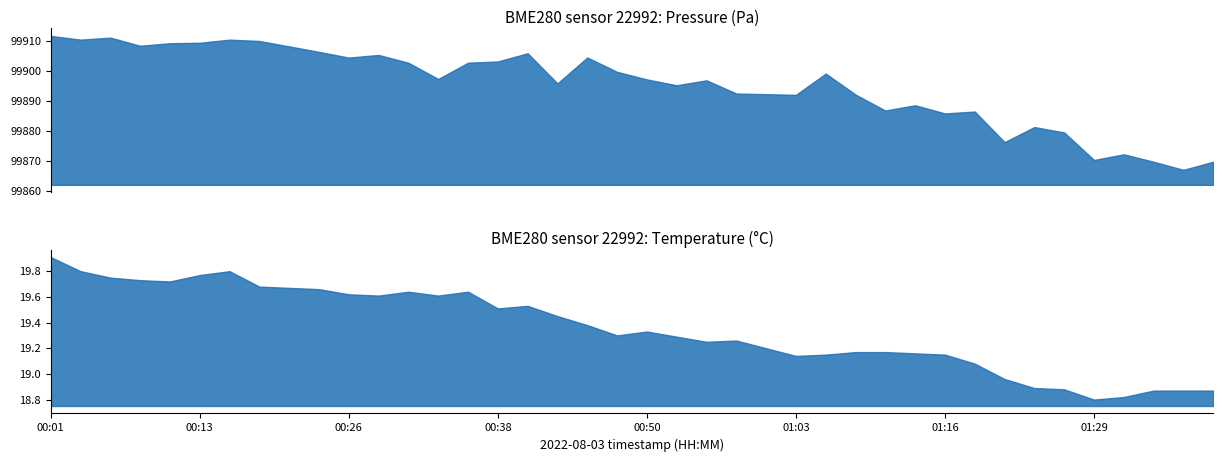

Reading left to right, list all the values displayed in this chart.

00:01=99911.6	00:04=99910.4	00:06=99911.1	00:09=99908.3	00:11=99909.2	00:13=99909.3	00:16=99910.4	00:18=99909.9	00:21=99908.1	00:23=99906.3	00:26=99904.4	00:28=99905.3	00:31=99902.7	00:33=99897.3	00:36=99902.7	00:38=99903.1	00:40=99905.8	00:43=99895.8	00:45=99904.4	00:48=99899.7	00:50=99897.1	00:53=99895.2	00:55=99896.8	00:58=99892.4	01:00=99892.2	01:03=99892.0	01:05=99899.1	01:08=99892.1	01:10=99886.8	01:13=99888.5	01:16=99885.8	01:18=99886.4	01:21=99876.2	01:24=99881.3	01:26=99879.5	01:29=99870.3	01:32=99872.2	01:34=99869.7	01:37=99867.0	01:40=99869.7